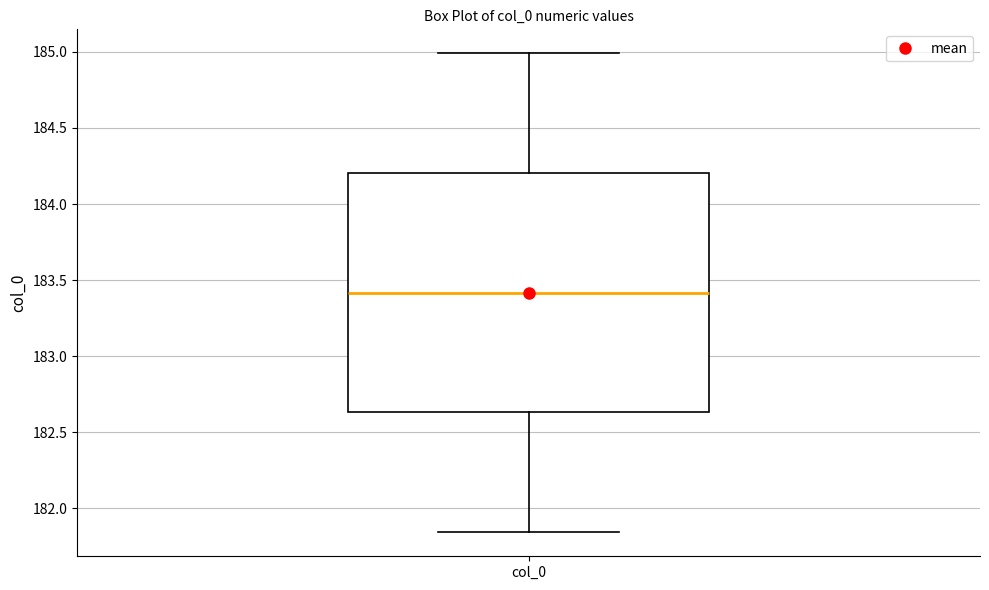

Read this box plot against the y-axis: the position of the median line, the range covered by the box, and the ends of both whiskers. The values are not printed on the chart, so give them approximately, as read against the axis.

median 183.40, box 182.65 to 184.20, whiskers 181.85 to 185.00